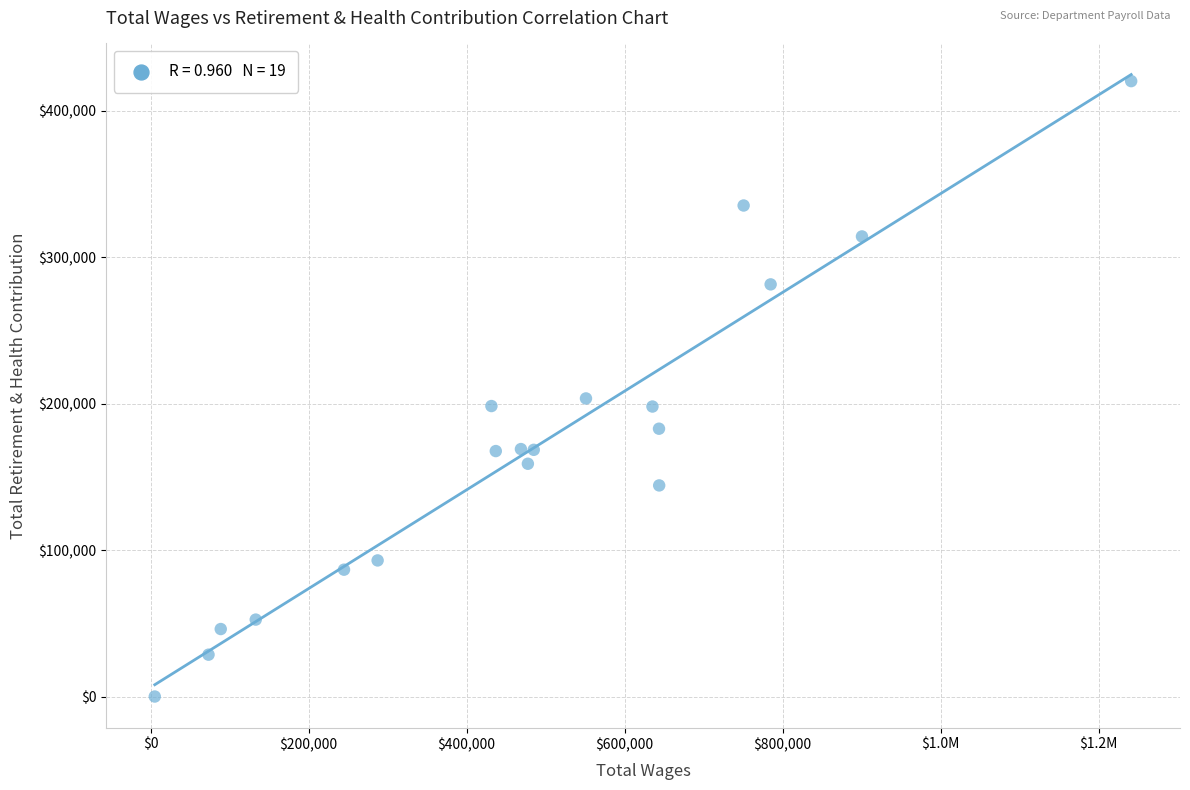

What Y value in the scatter plot is closest to 210073?

203511